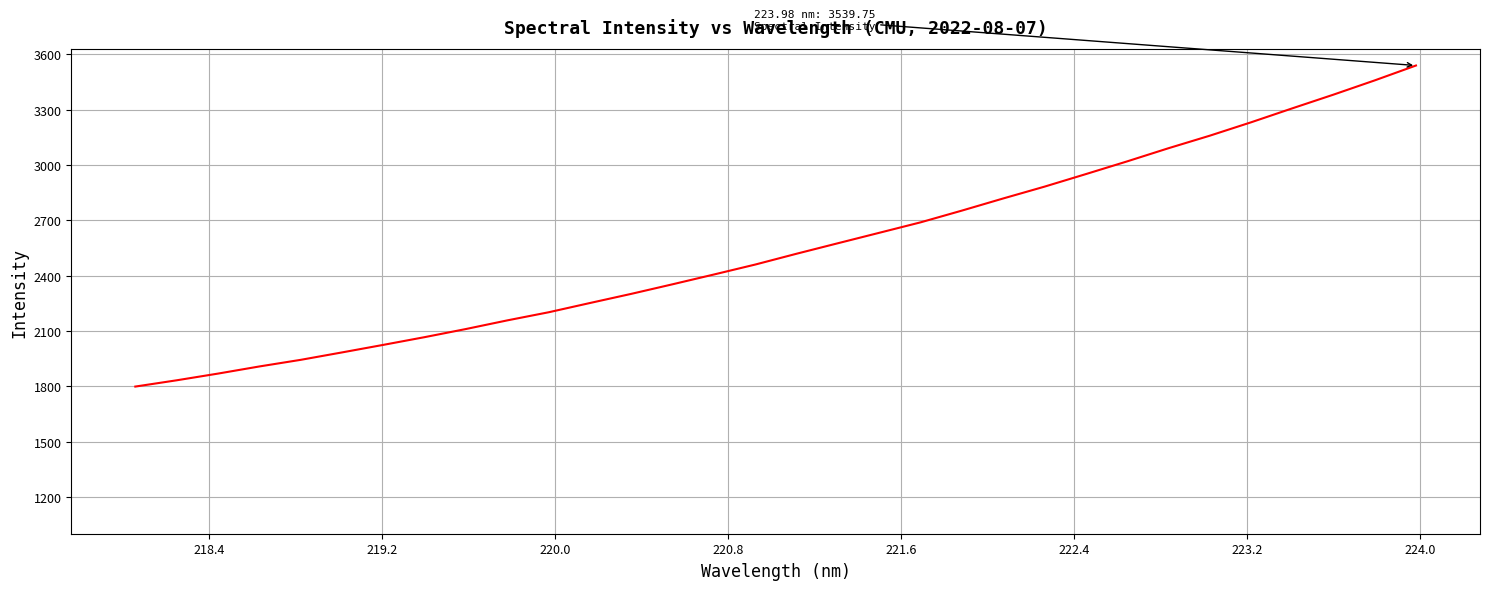

What is the difference between the maximum and minimum values?

1741.5